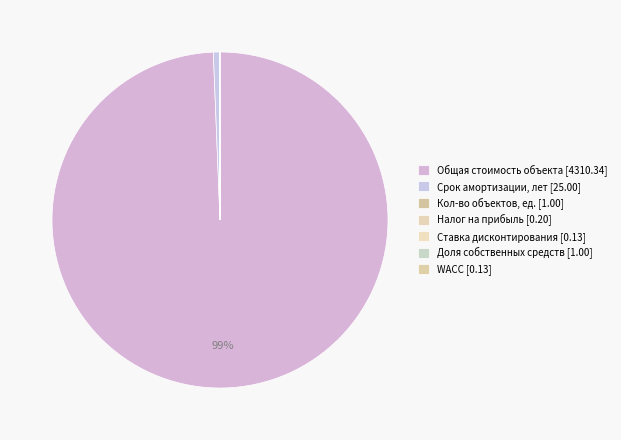

Which category has the biggest portion of the pie?

Общая стоимость объекта